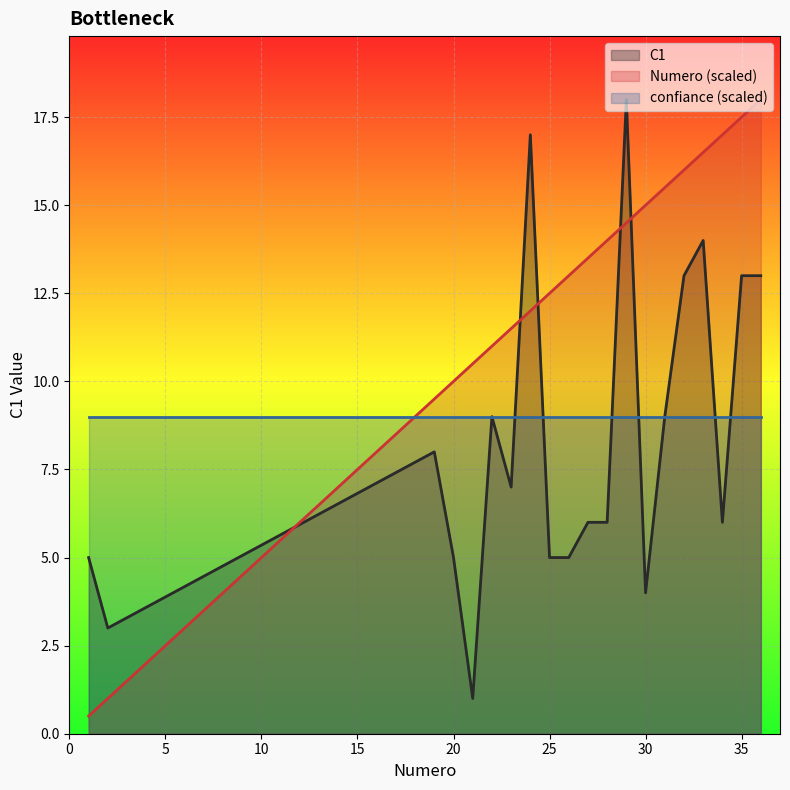

Which series has the widest spread of values?

Numero (scaled)